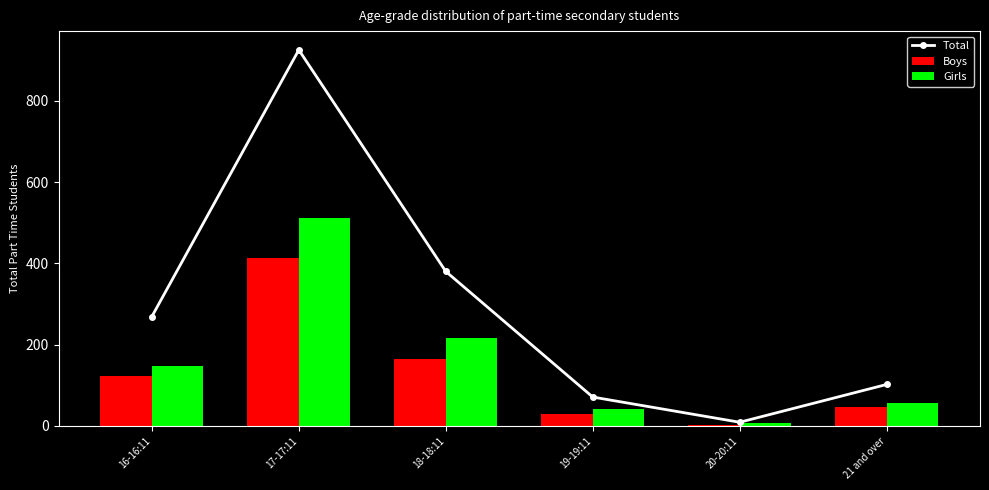

What is the minimum value shown in the chart?

2